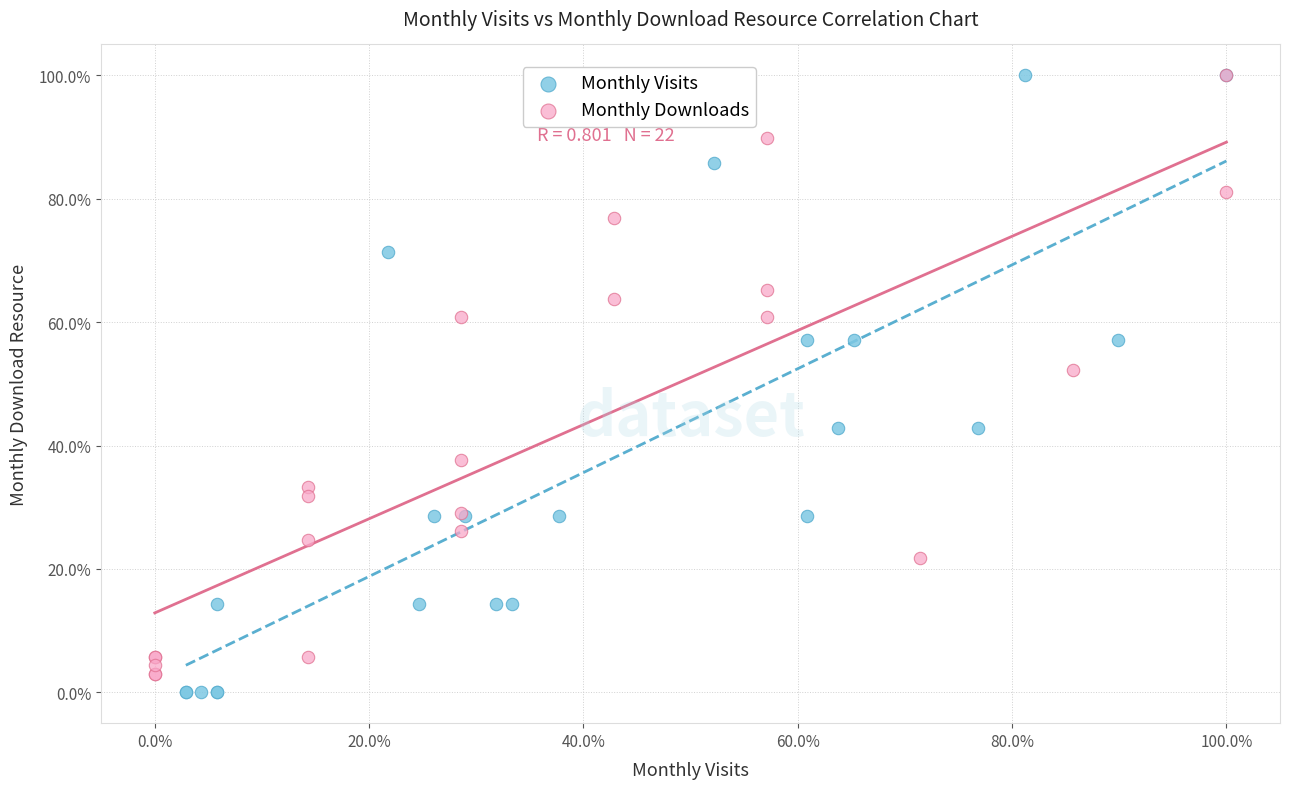

What are all the series names shown in the legend?

Monthly Visits, Monthly Downloads